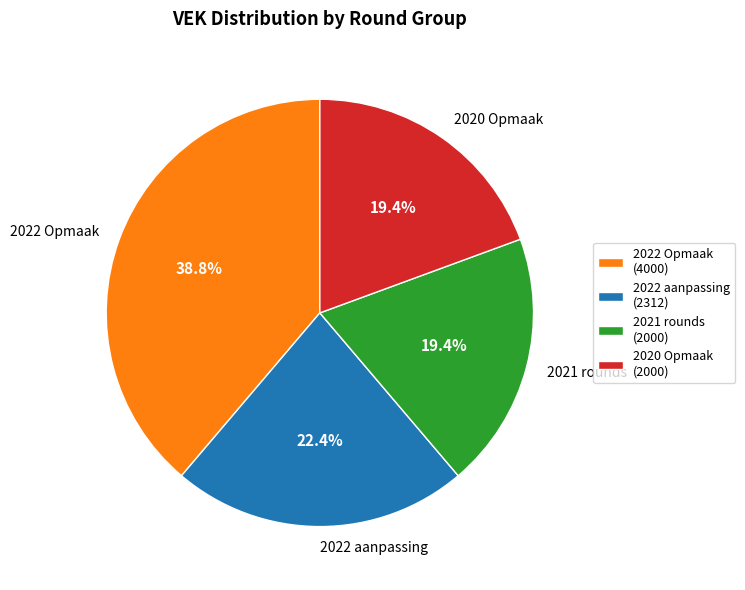

Does 2022 Opmaak represent more than half of the total?

No